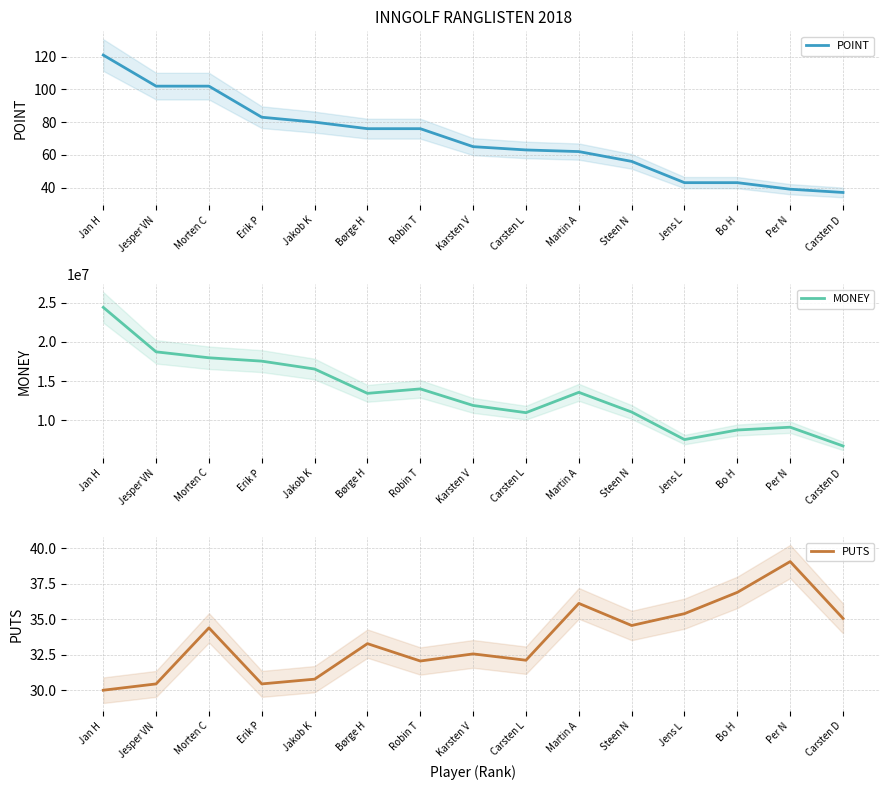

What position from the right is Jakob K?

11